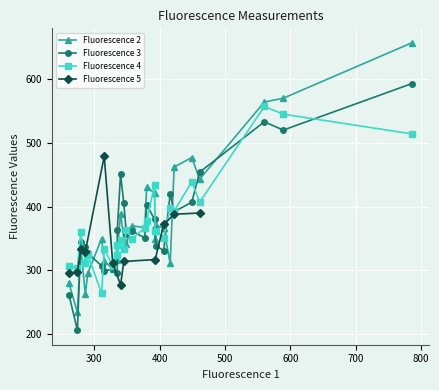

What is the label of the 17th point from the left?

16